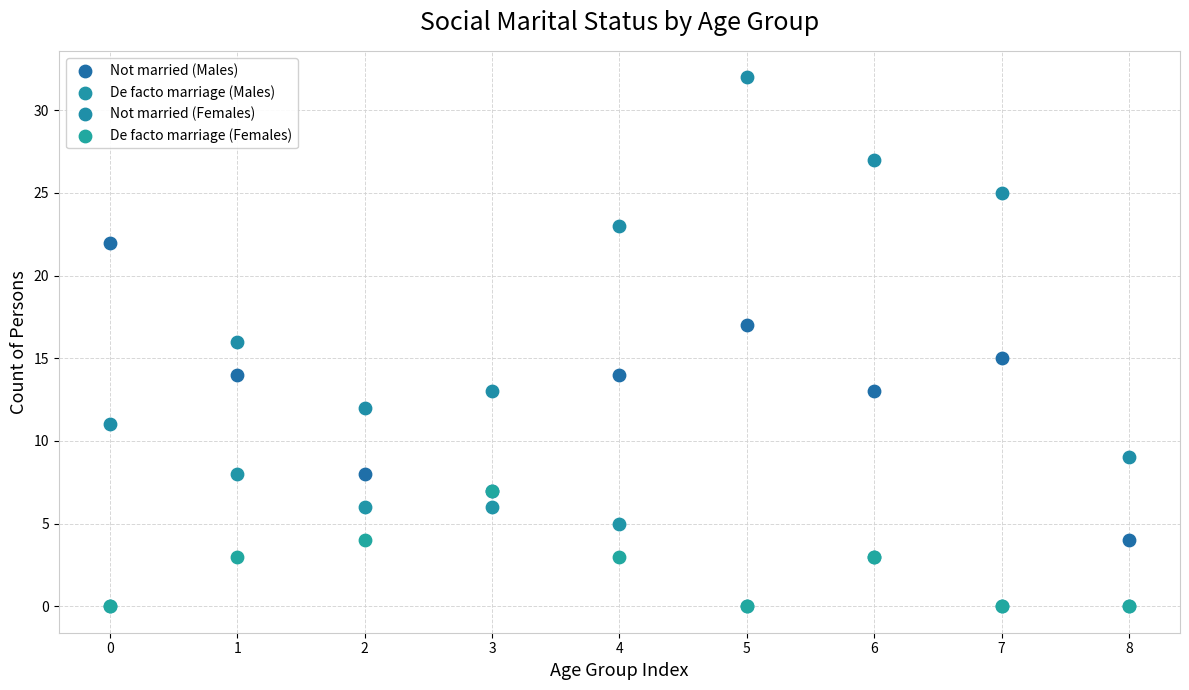

Which series contains the highest Y value?

Not married (Females)